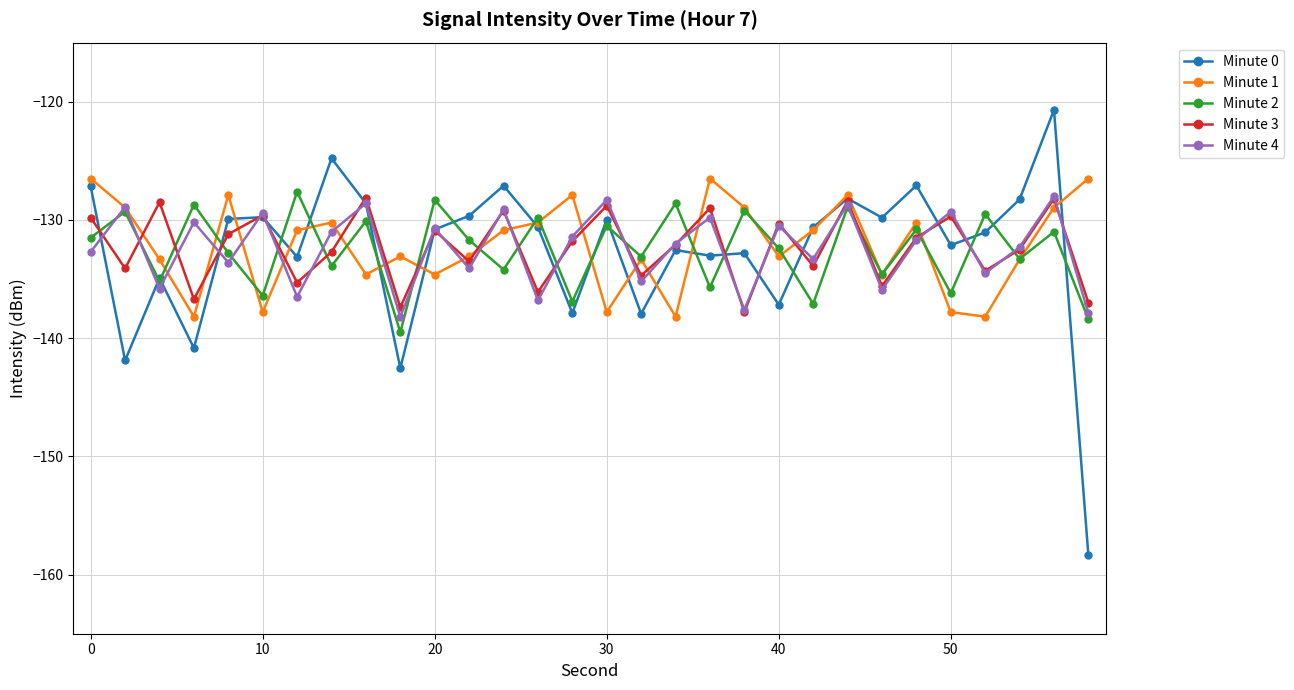

What is the sum of all Minute 3 values?

-3968.7